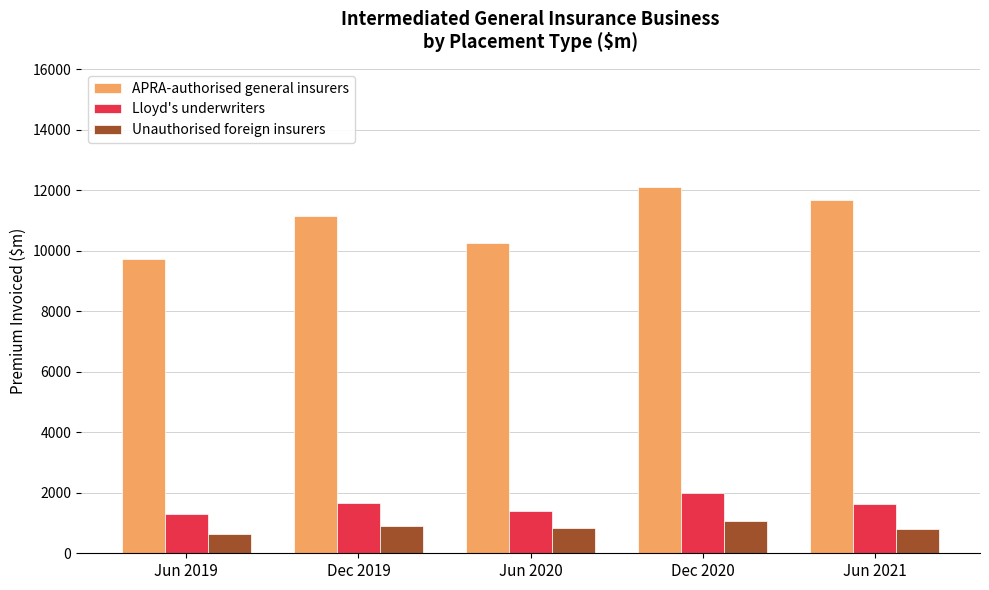

Count the number of categories in the chart.

5